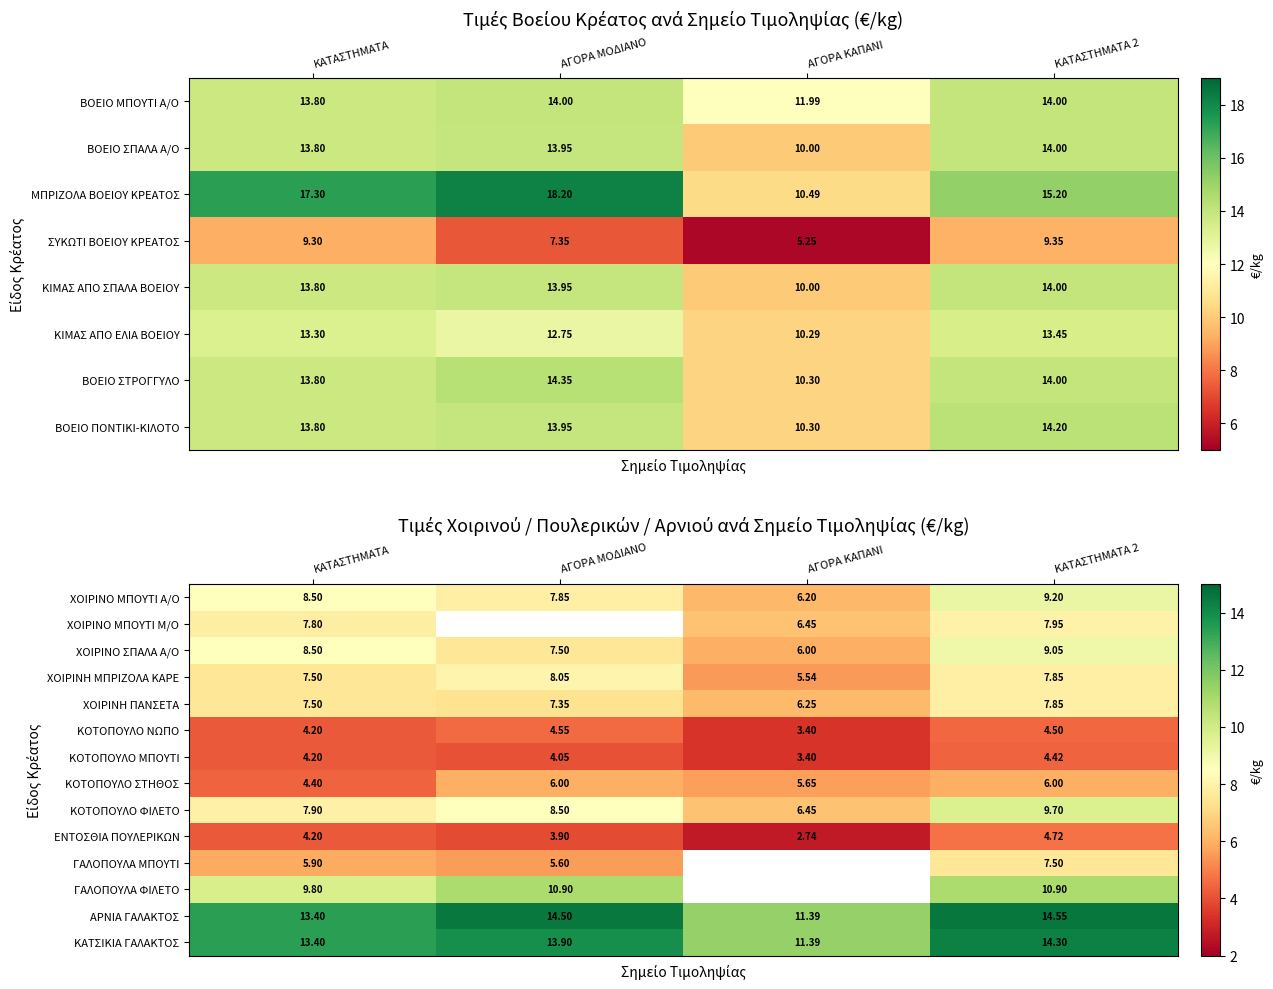

Is the value of ΓΑΛΟΠΟΥΛΑ ΦΙΛΕΤΟ at ΚΑΤΑΣΤΗΜΑΤΑ 2 greater than the value of ΚΑΤΣΙΚΙΑ ΓΑΛΑΚΤΟΣ at ΚΑΤΑΣΤΗΜΑΤΑ 2?

No